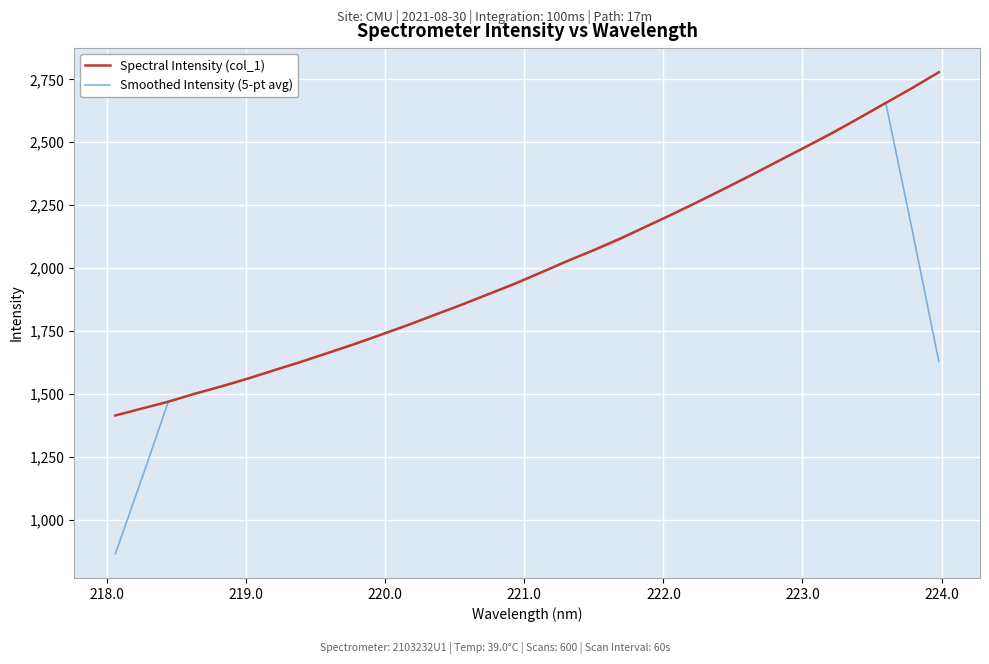

What is the lowest value of the Smoothed Intensity (5-pt avg) series?

865.6